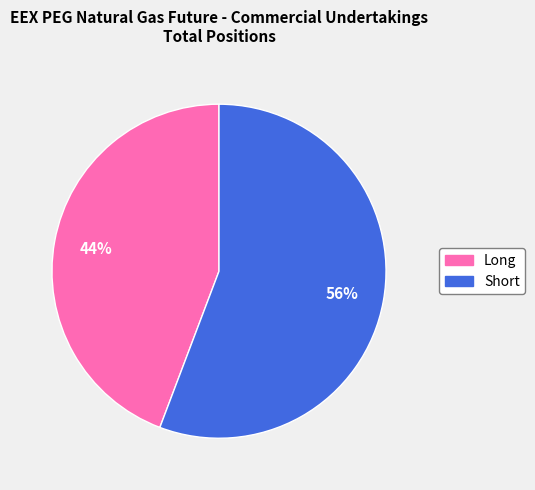

Which category has the smallest portion of the pie?

Long